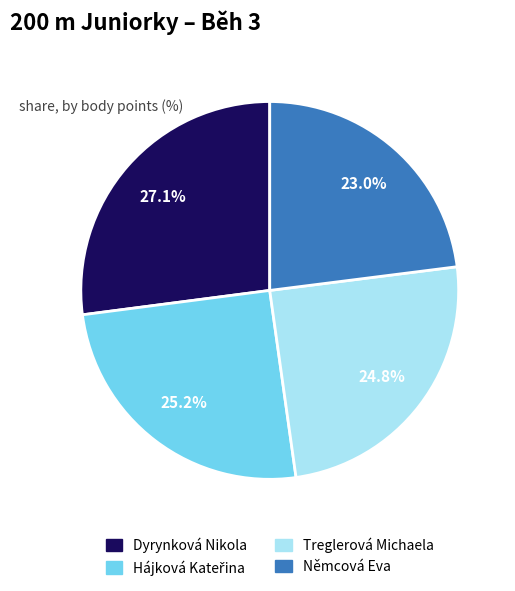

Which slice is the largest?

Dyrynková Nikola